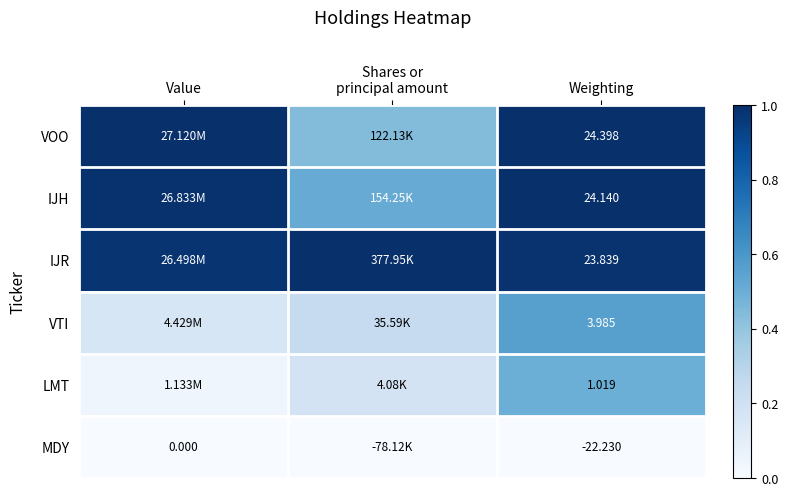

How many categories are shown in the chart?

3